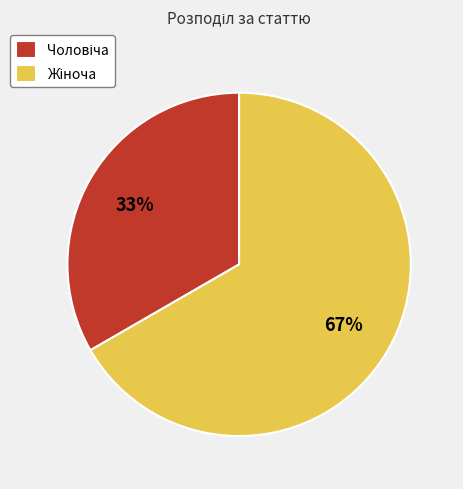

To the nearest percent, what is the average slice percentage?

50%